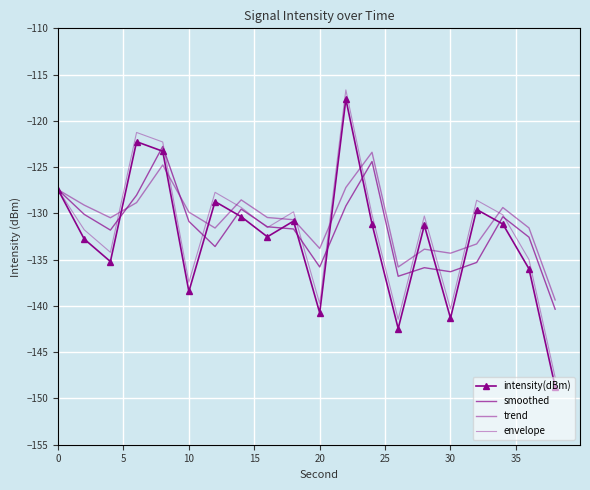

Reading left to right, transcribe all the data shown in this chart.

intensity(dBm): -127.4	-132.8	-135.2	-122.3	-123.3	-138.4	-128.7	-130.4	-132.5	-130.8	-140.7	-117.7	-131.1	-142.4	-131.3	-141.3	-129.6	-131.2	-136.0	-148.7
smoothed: -127.4	-130.1	-131.8	-128.0	-122.8	-130.9	-133.6	-129.5	-131.4	-131.7	-135.8	-129.2	-124.4	-136.8	-135.9	-136.3	-135.3	-130.4	-132.6	-140.4
trend: -127.4	-129.1	-130.5	-128.8	-124.8	-129.9	-131.6	-128.5	-130.4	-130.7	-133.8	-127.2	-123.4	-135.8	-133.9	-134.3	-133.3	-129.4	-131.6	-139.4
envelope: -127.4	-131.8	-134.2	-121.3	-122.3	-137.4	-127.7	-129.4	-131.5	-129.8	-139.7	-116.7	-130.1	-141.4	-130.3	-140.3	-128.6	-130.2	-135.0	-147.7